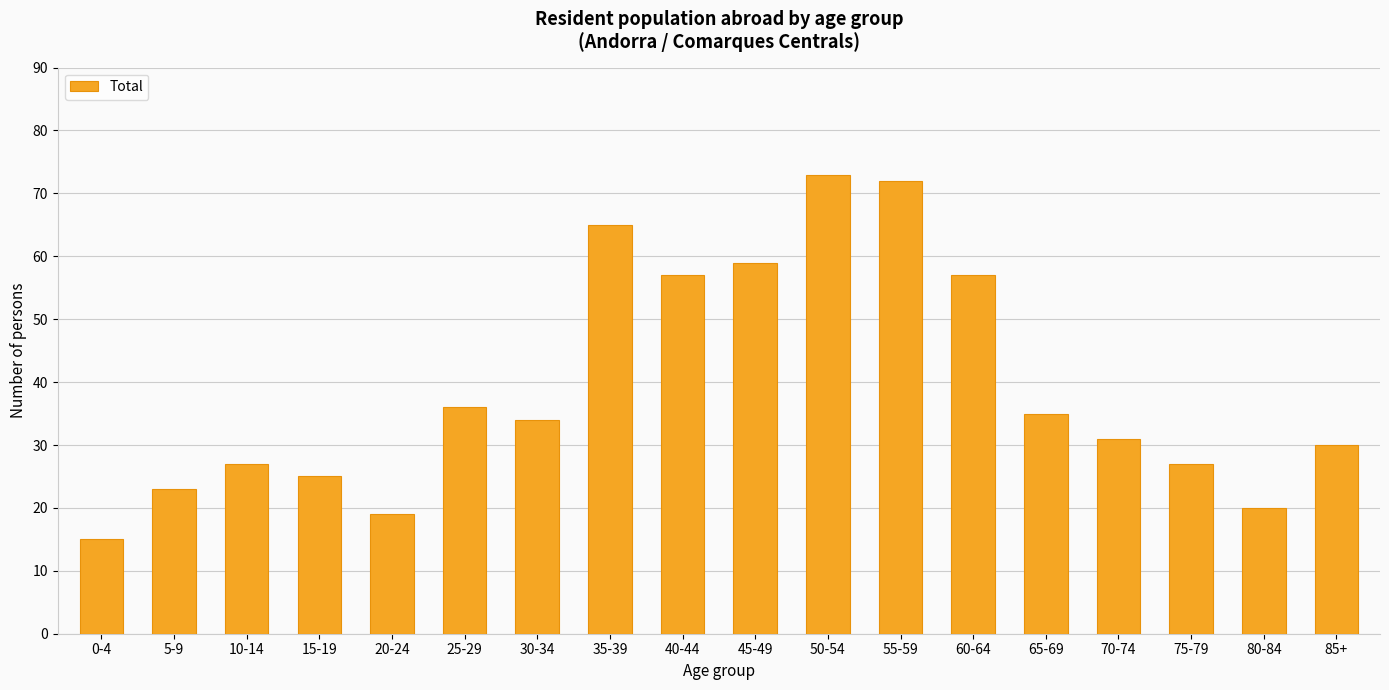

Reading left to right, what are all the values shown in this chart?

0-4=15	5-9=23	10-14=27	15-19=25	20-24=19	25-29=36	30-34=34	35-39=65	40-44=57	45-49=59	50-54=73	55-59=72	60-64=57	65-69=35	70-74=31	75-79=27	80-84=20	85+=30